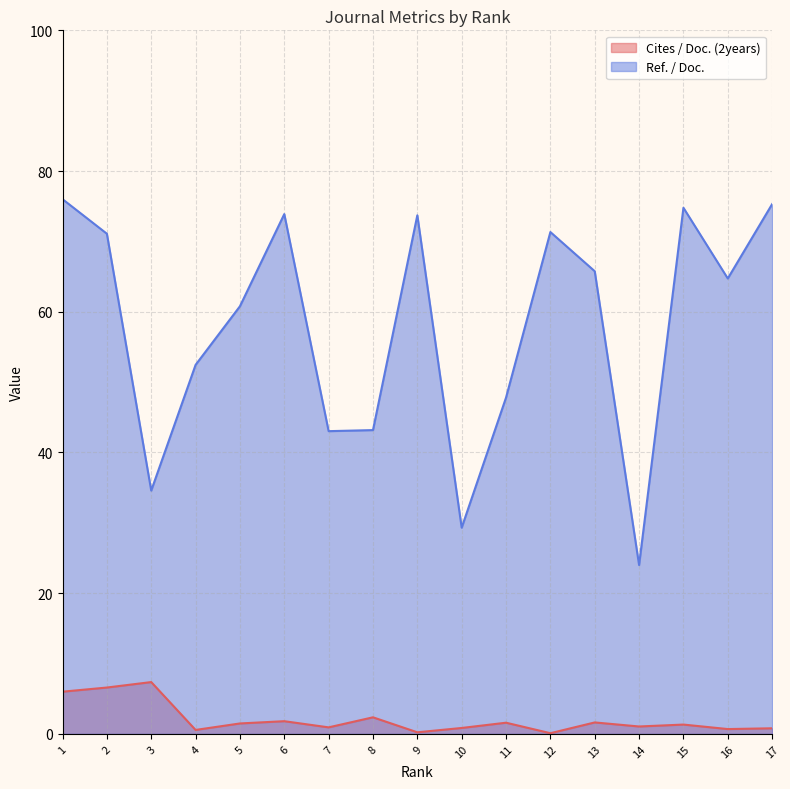

True or false: Cites / Doc. (2years) has more than 2 points higher than both neighbors.

True